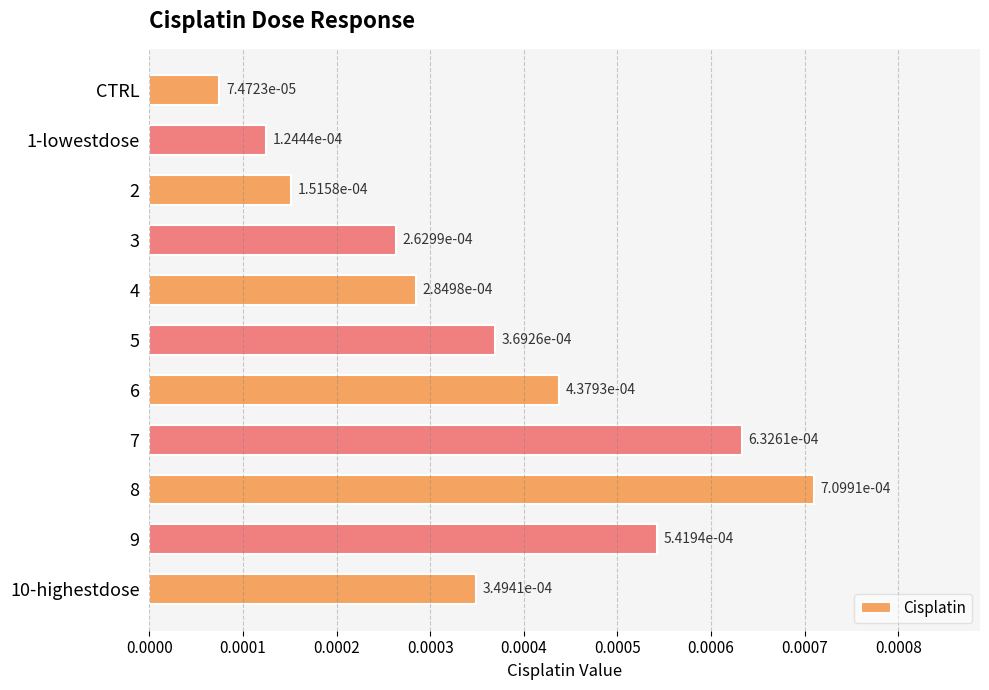

Count the values in the range 0 to 1.

11